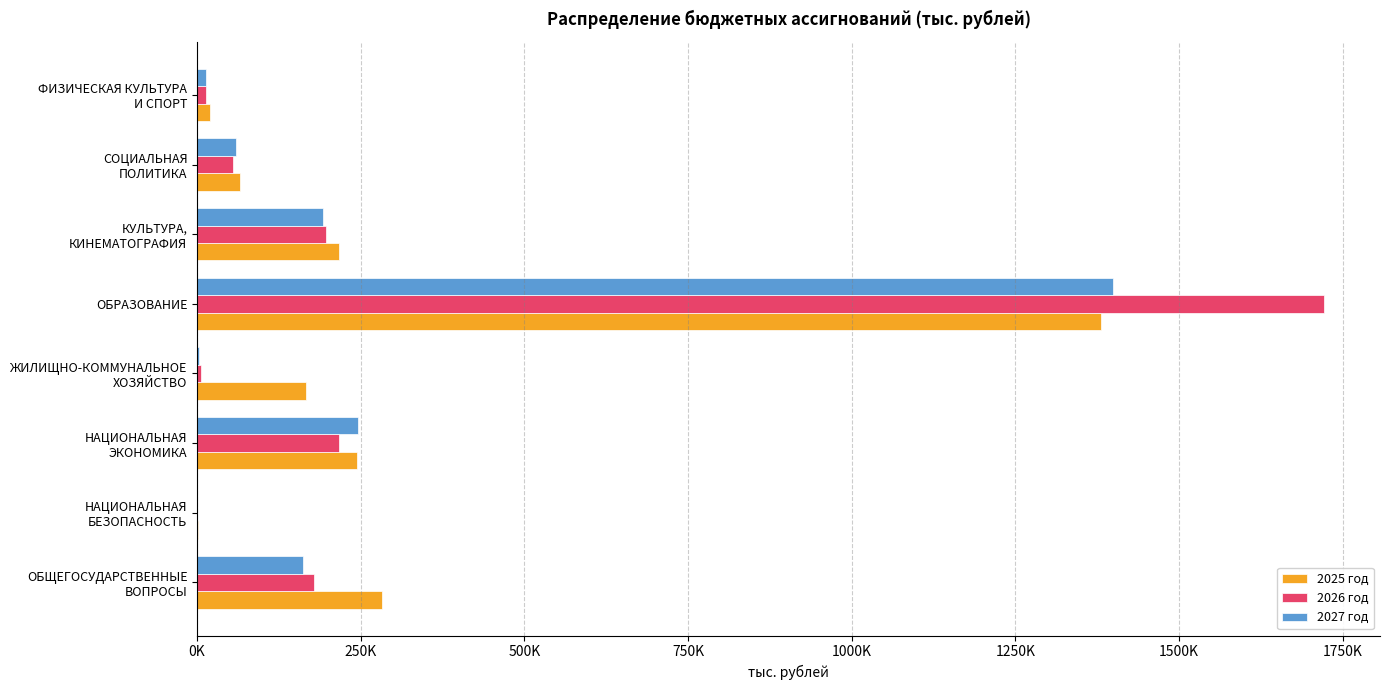

What is the maximum value shown in the chart?

1721003.8